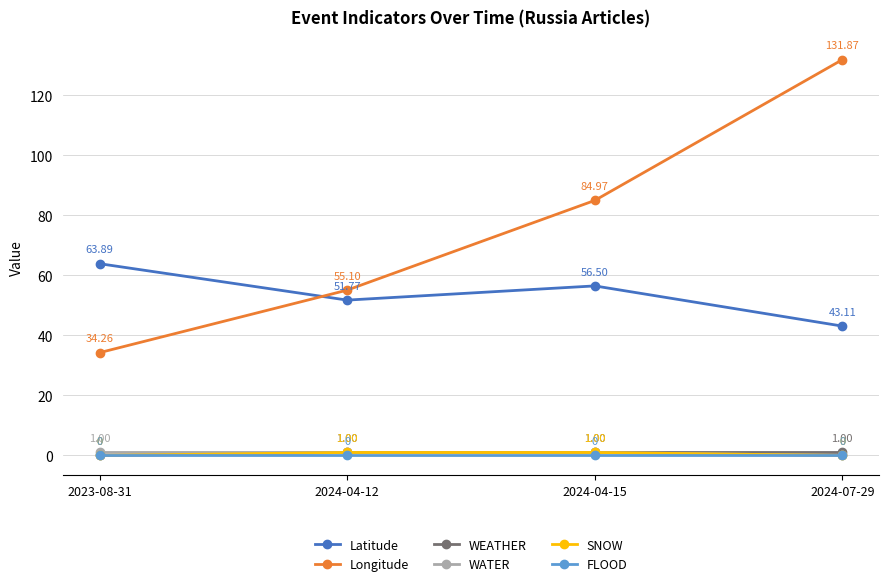

At how many categories does at least one series exceed 112?

1